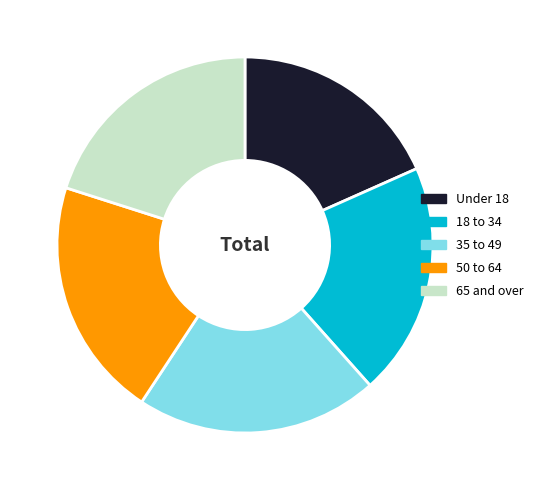

Approximately how many times larger is the value at 18 to 34 compared to 65 and over?

1.0